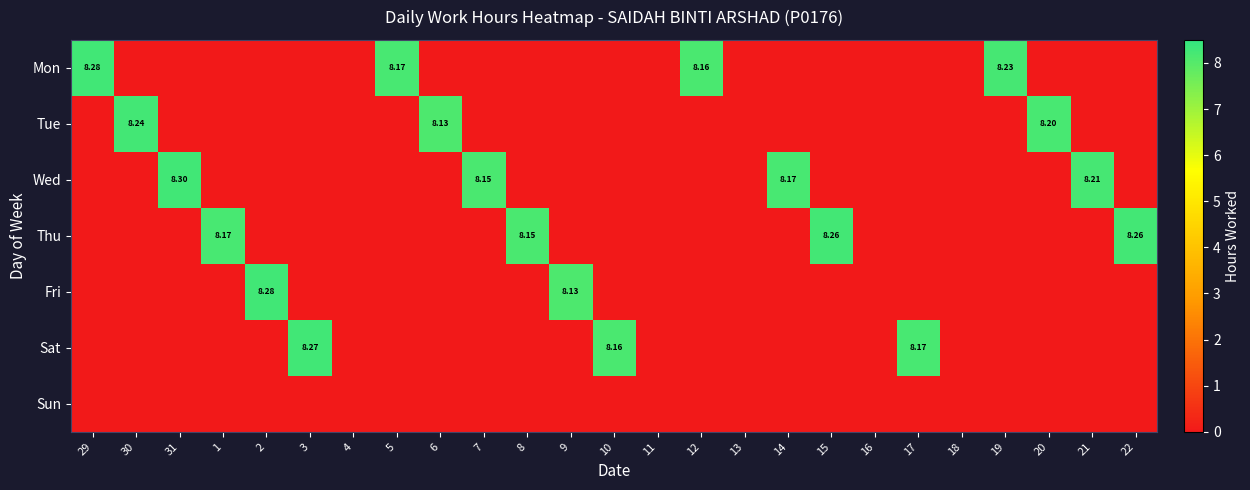

What is the sum of all Mon values?

32.8